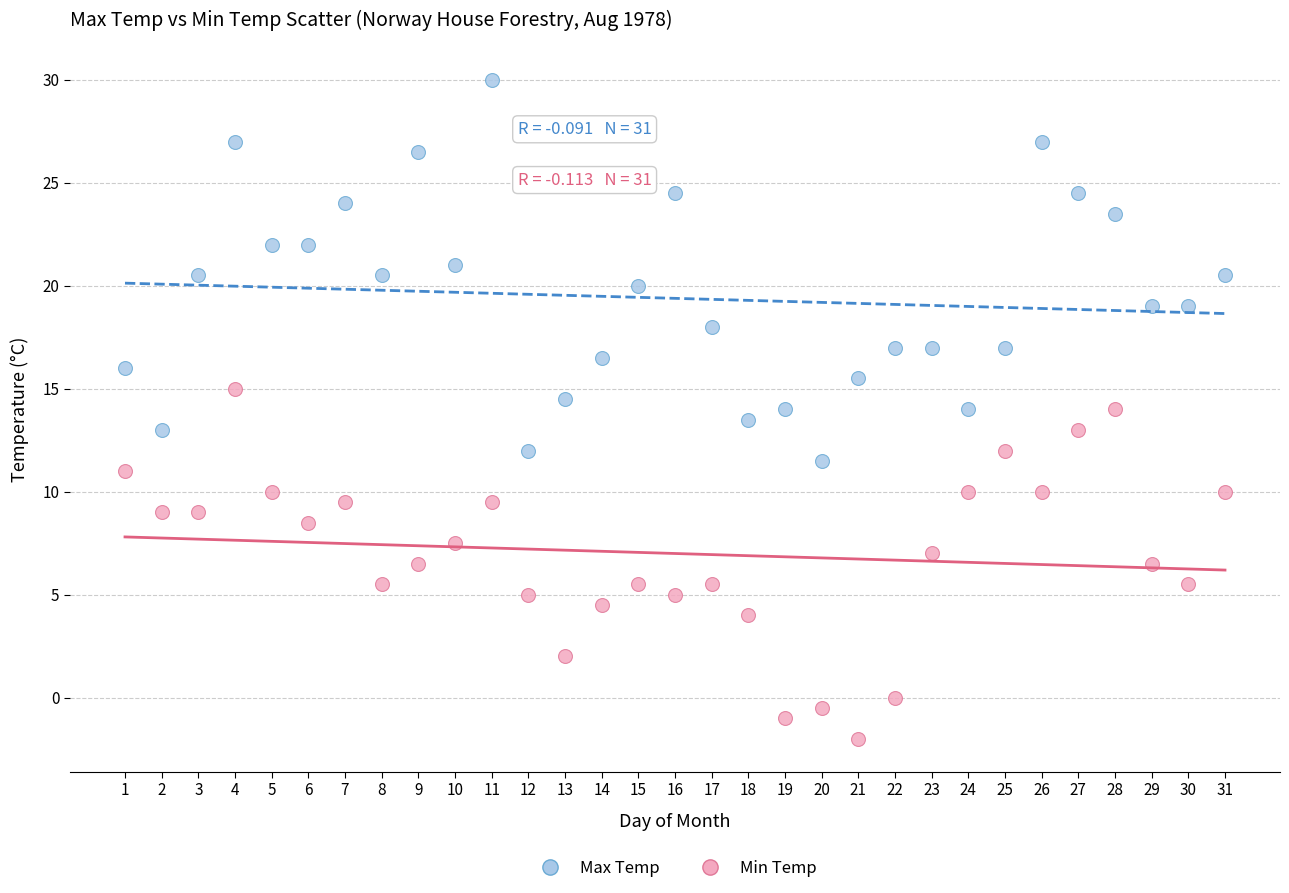

Which series has the widest spread of Y values?

Max Temp